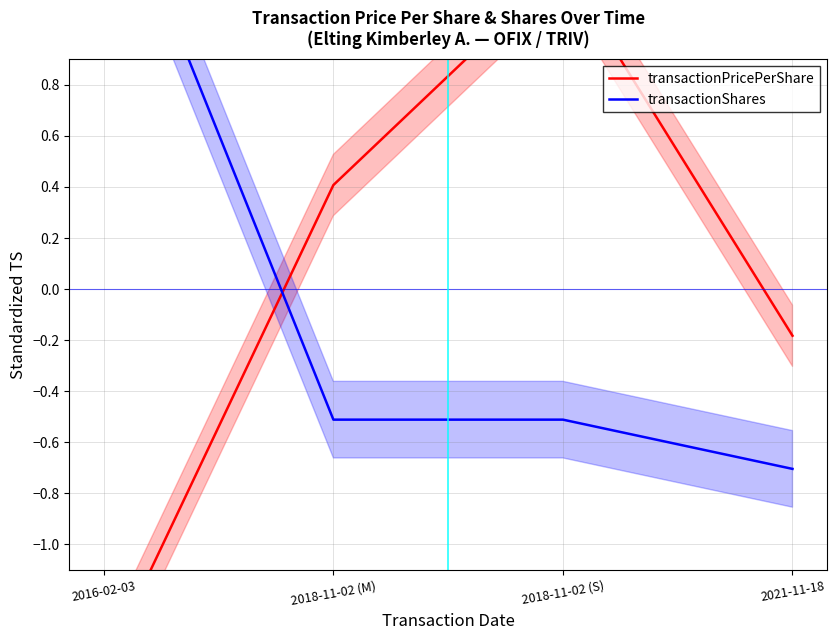

What is the difference between the maximum and minimum values in the transactionShares series?

2.4